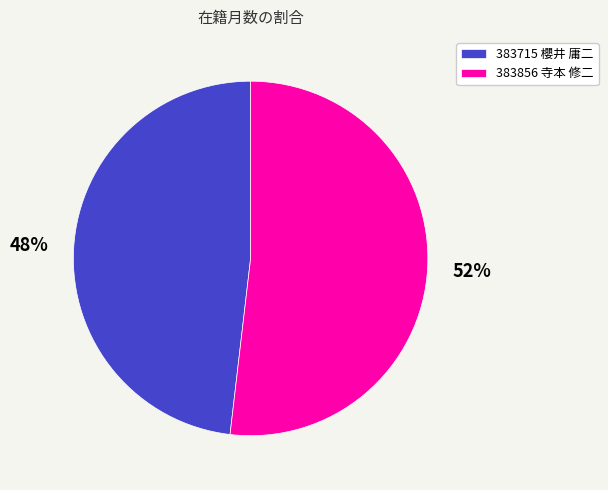

To the nearest percent, what is the combined percentage of 383715 櫻井 庸二 and 383856 寺本 修二?

100%